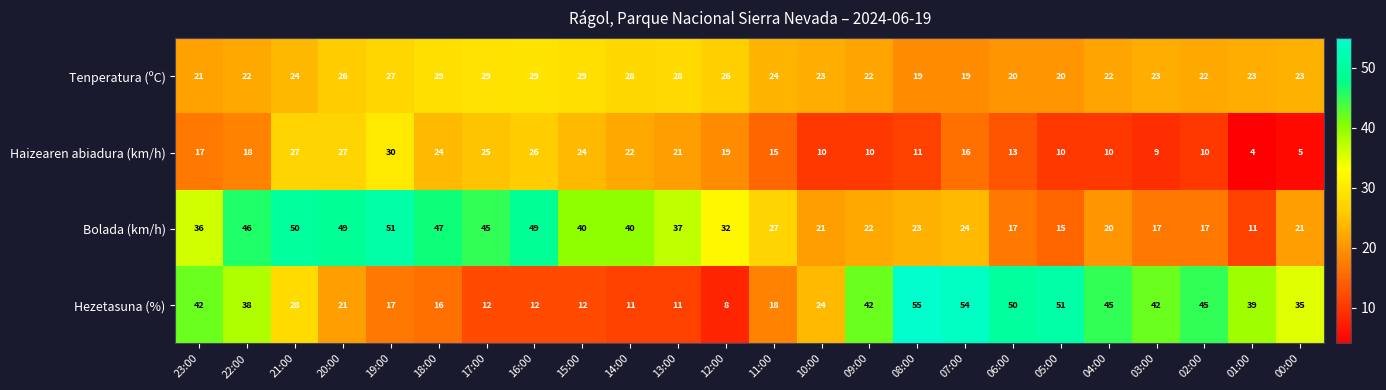

How many categories are shown in the chart?

24